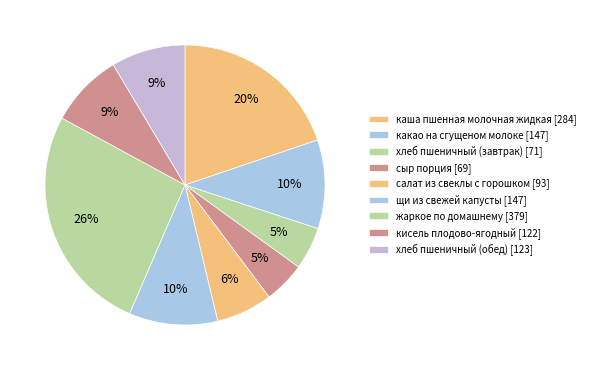

Which slice is the smallest?

сыр порция